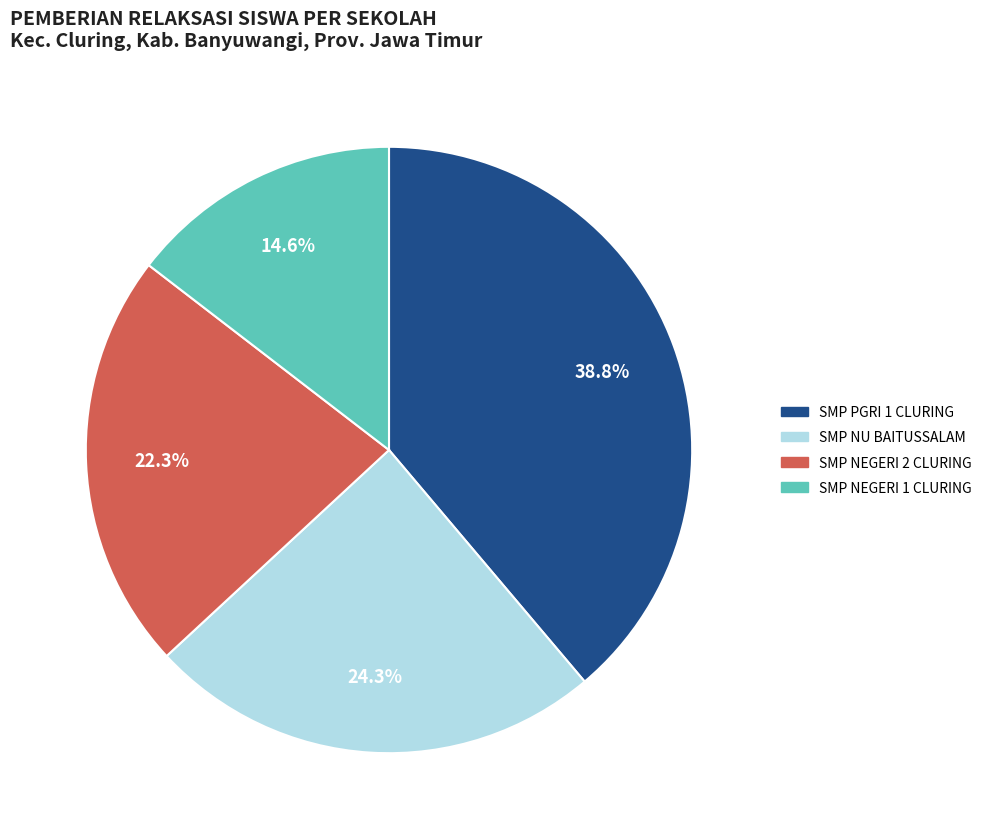

Does any single category account for the majority?

No